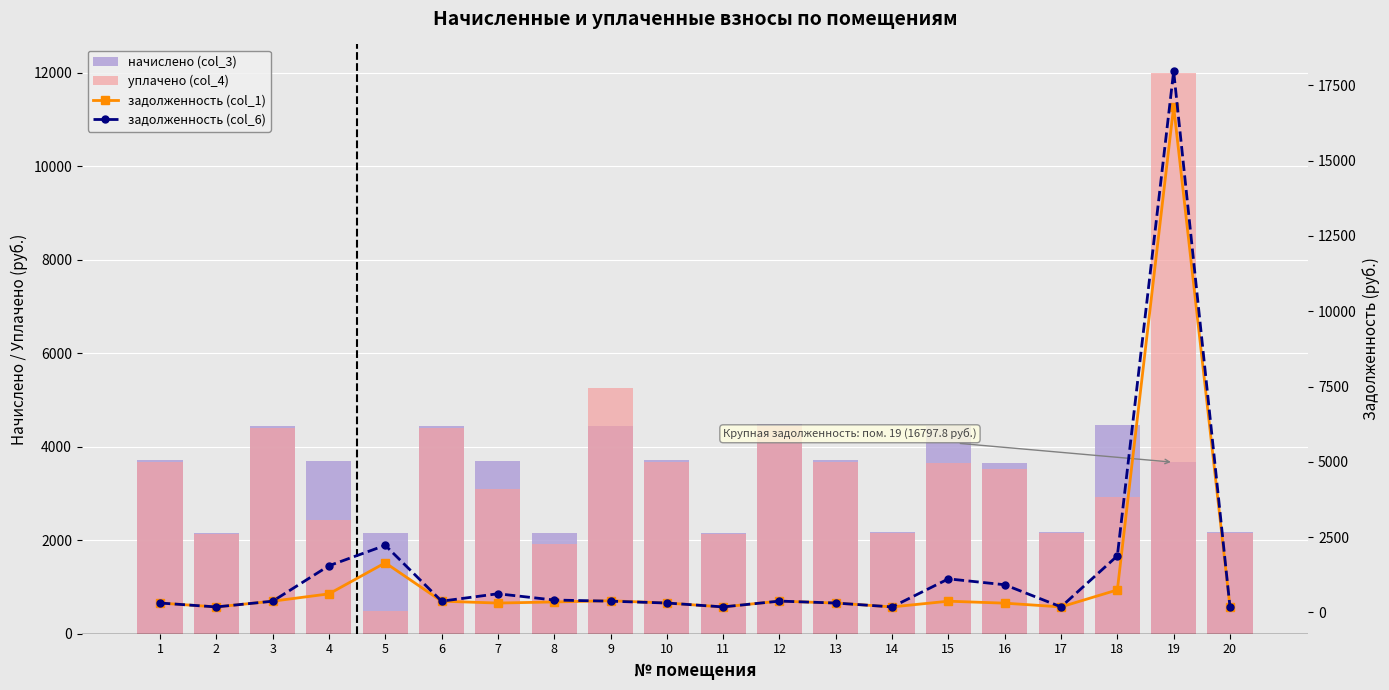

How many groups of bars are there?

20